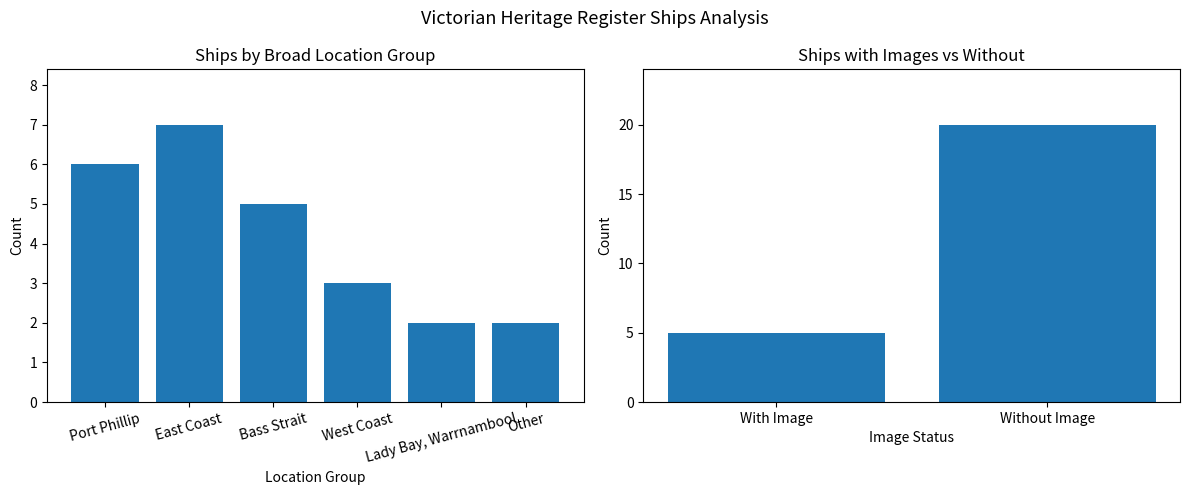

List the labels in order of value, largest first.

East Coast, Port Phillip, Bass Strait, West Coast, Lady Bay, Warrnambool, Other